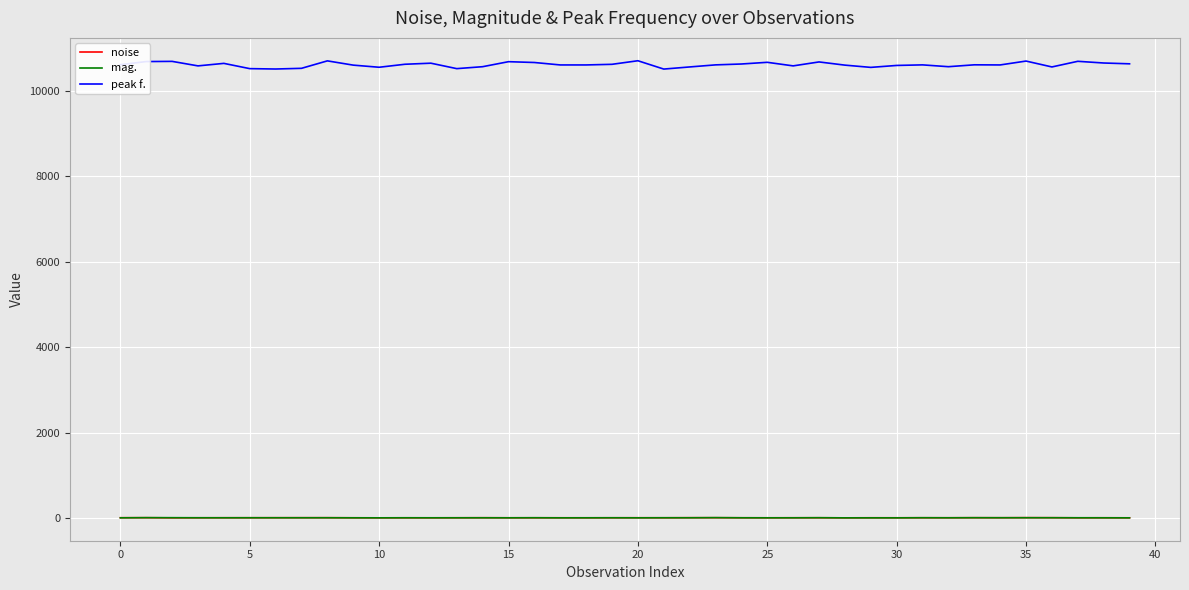

Which series has the widest spread of values?

peak f.